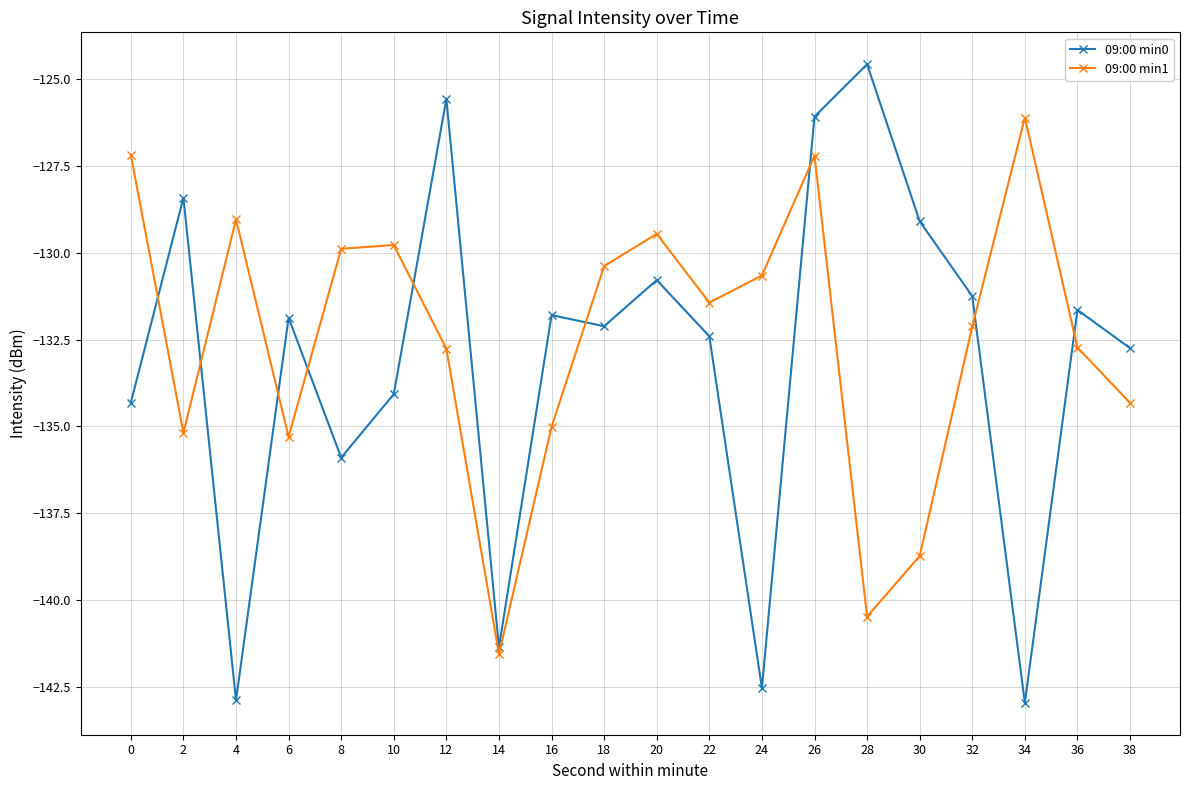

Count the number of categories in the chart.

20